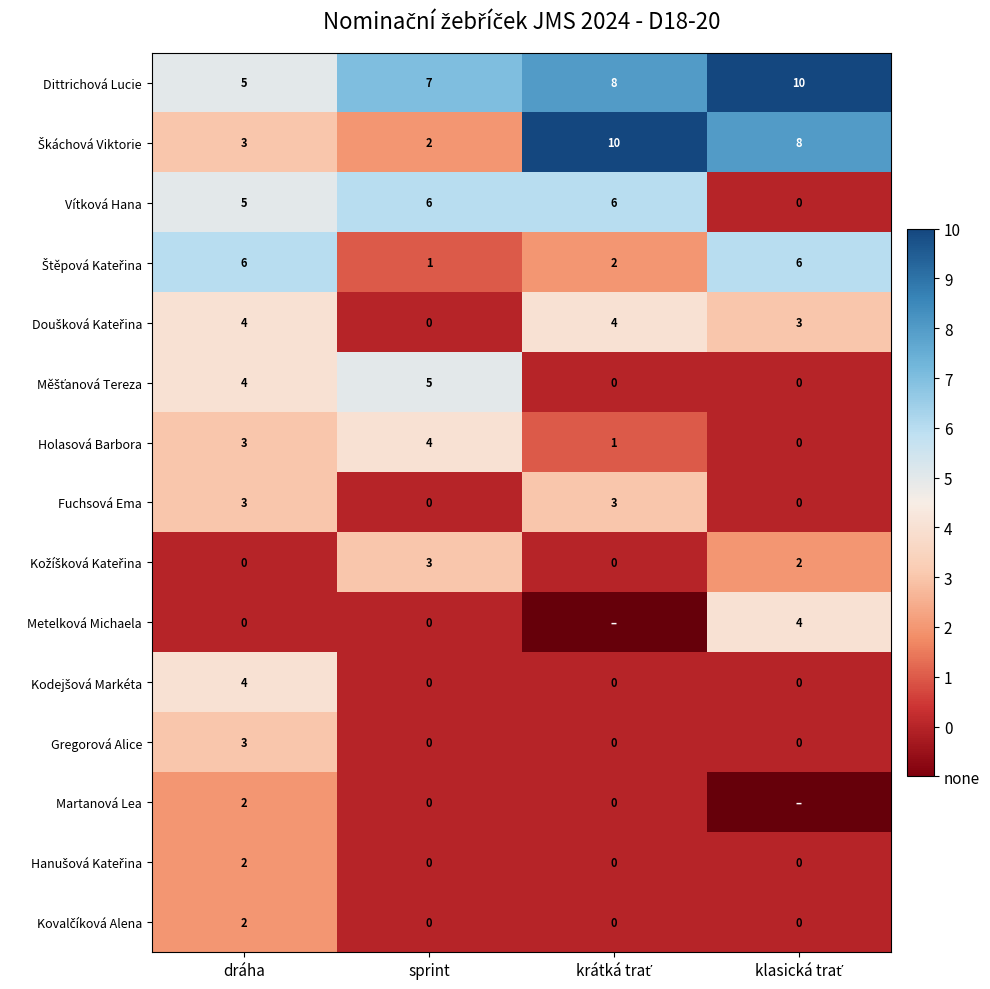

What is the sum of all Gregorová Alice values?

3